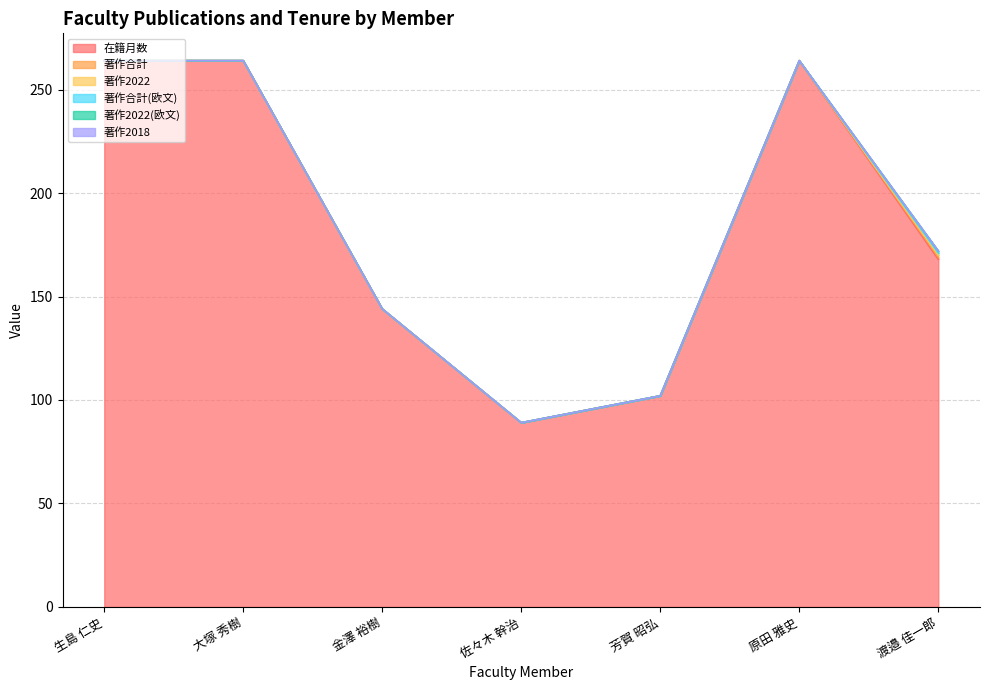

What is the difference between the maximum and second lowest values in the 在籍月数 series?

162